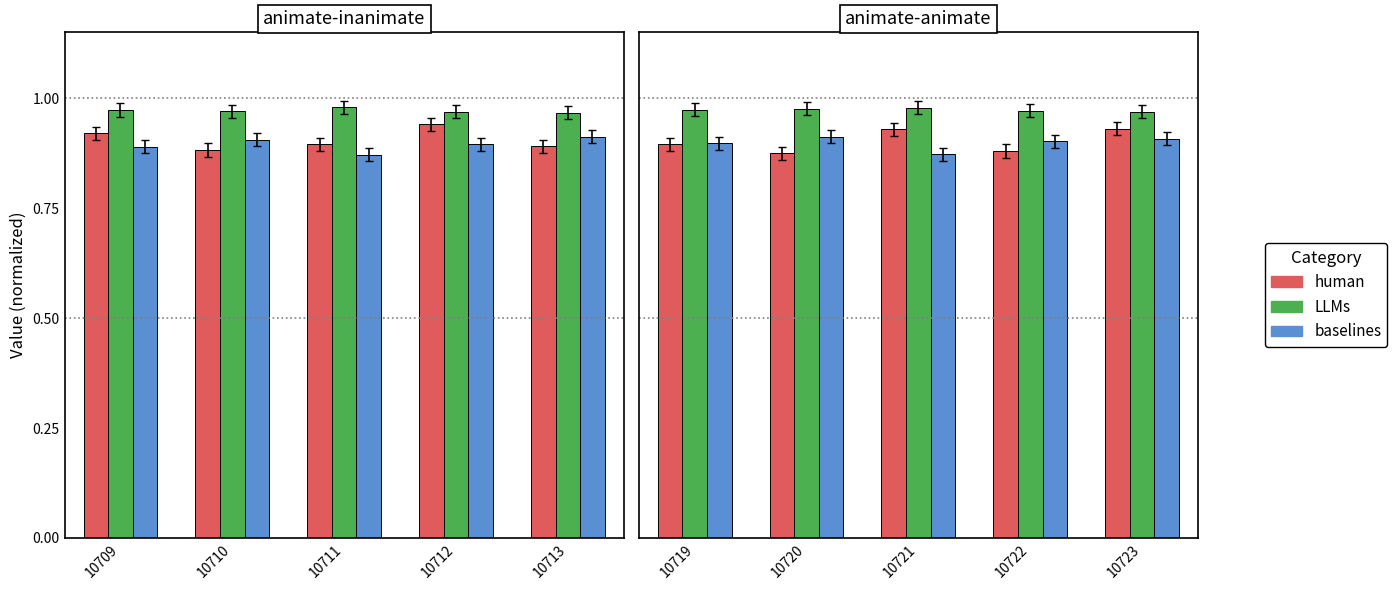

What is the total value across all series at 10720?

2.8